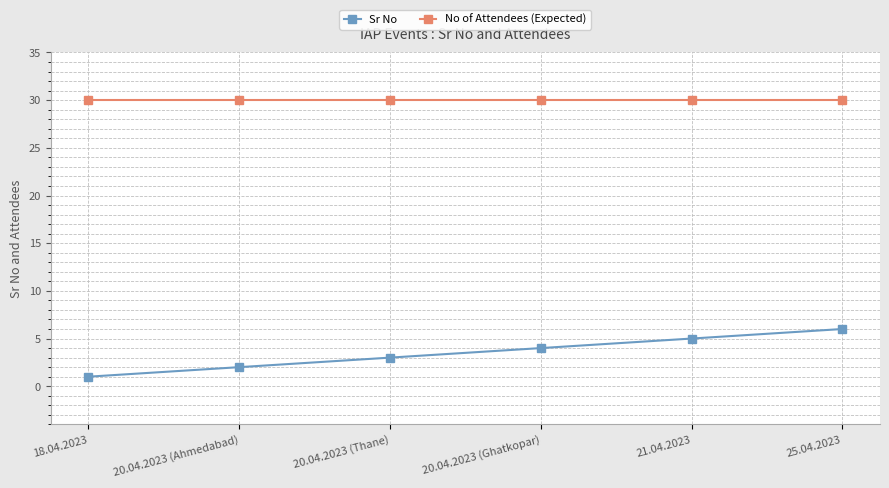

What is the label of the 2nd point from the left?

20.04.2023 (Ahmedabad)